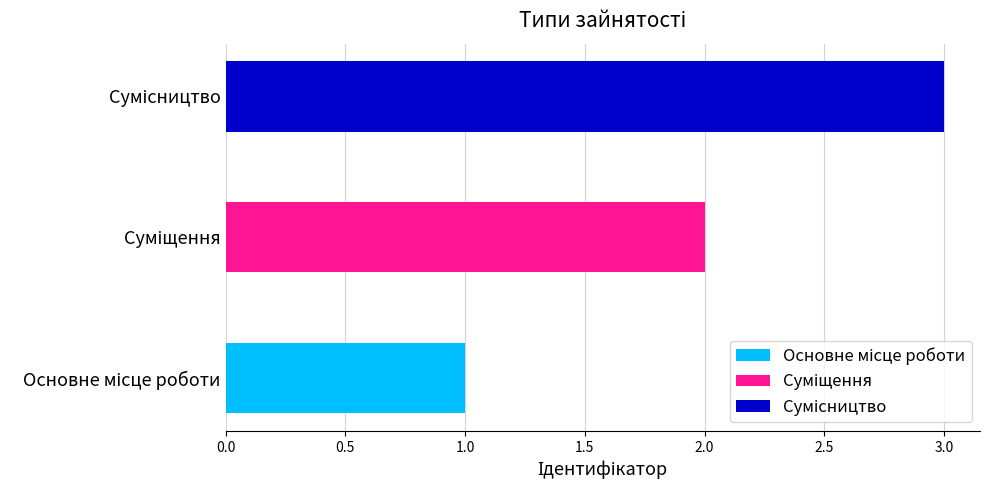

What position from the right is Суміщення?

2